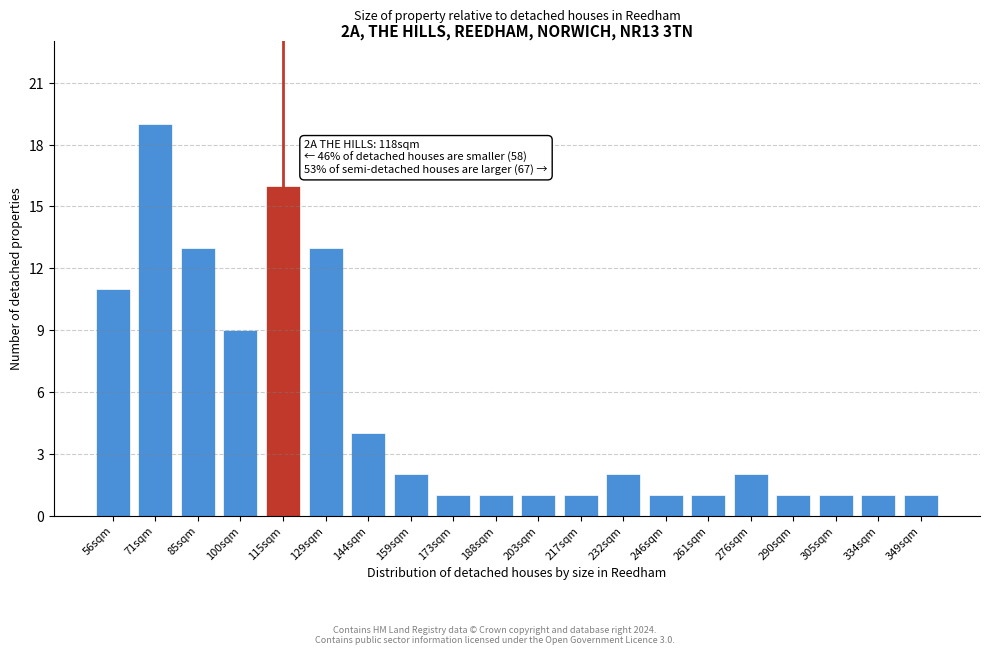

Reading right to left, what are all the values shown in this chart?

1	1	1	1	2	1	1	2	1	1	1	1	2	4	13	16	9	13	19	11